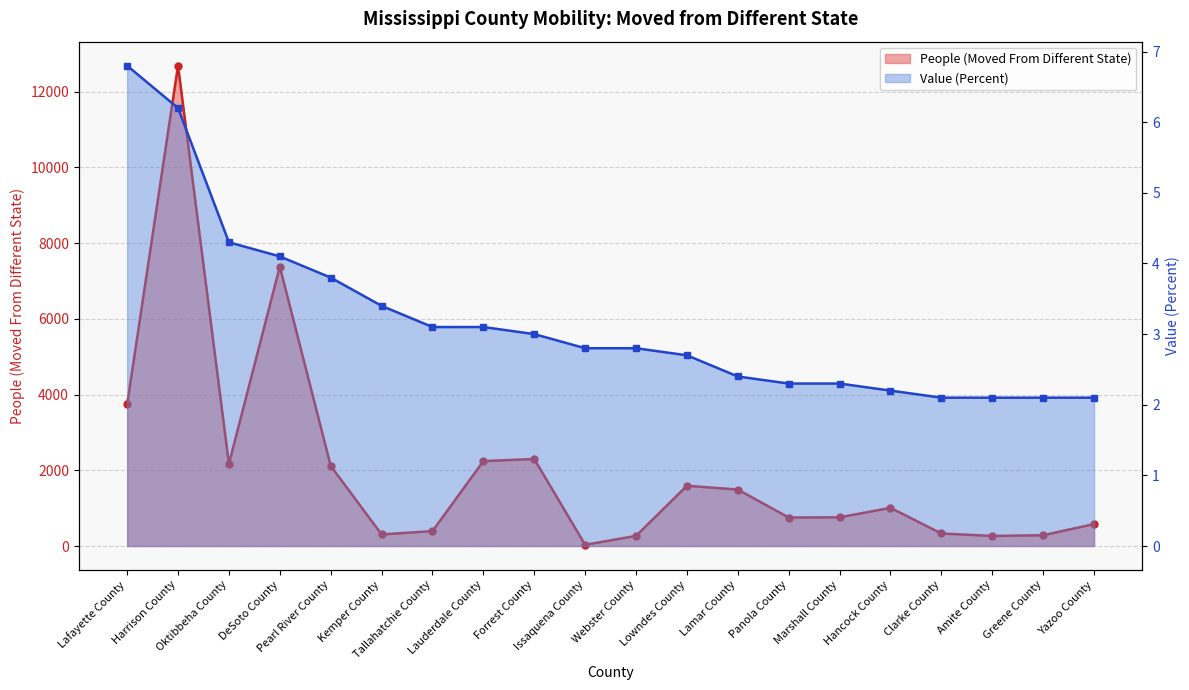

What are all the series names shown in the legend?

People (Moved From Different State), Value (Percent)